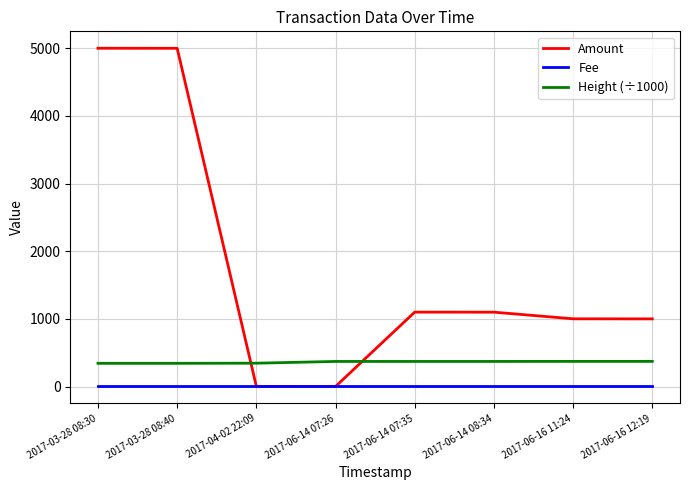

After their last crossing, which series has the higher values: Amount or Height (÷1000)?

Amount